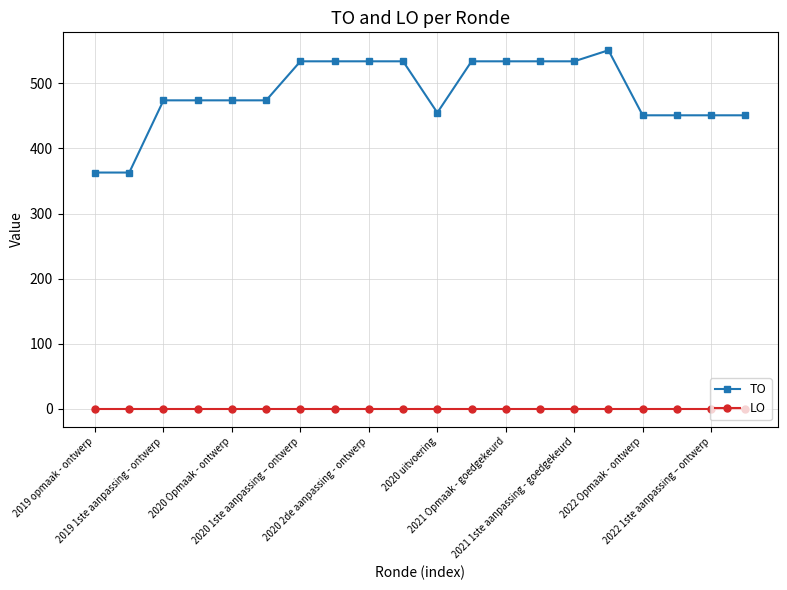

Does the chart display data point markers on the line(s)?

Yes